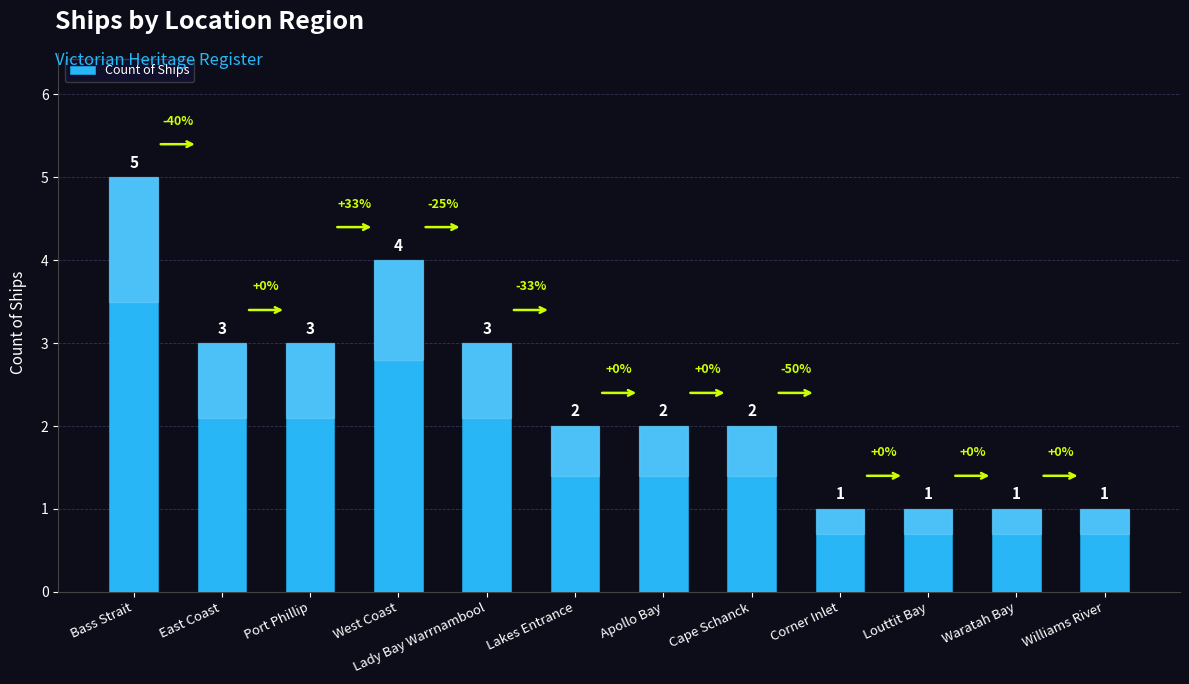

What is the average value?

2